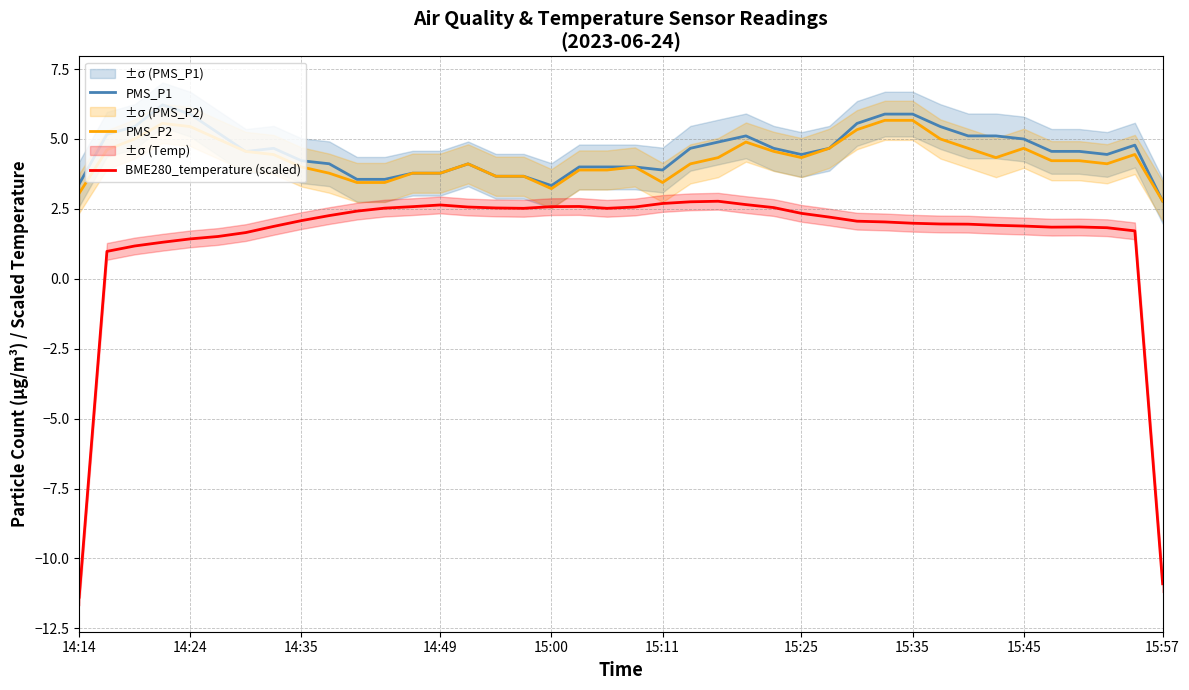

True or false: BME280_temperature (scaled) and PMS_P1 cross at least once.

False